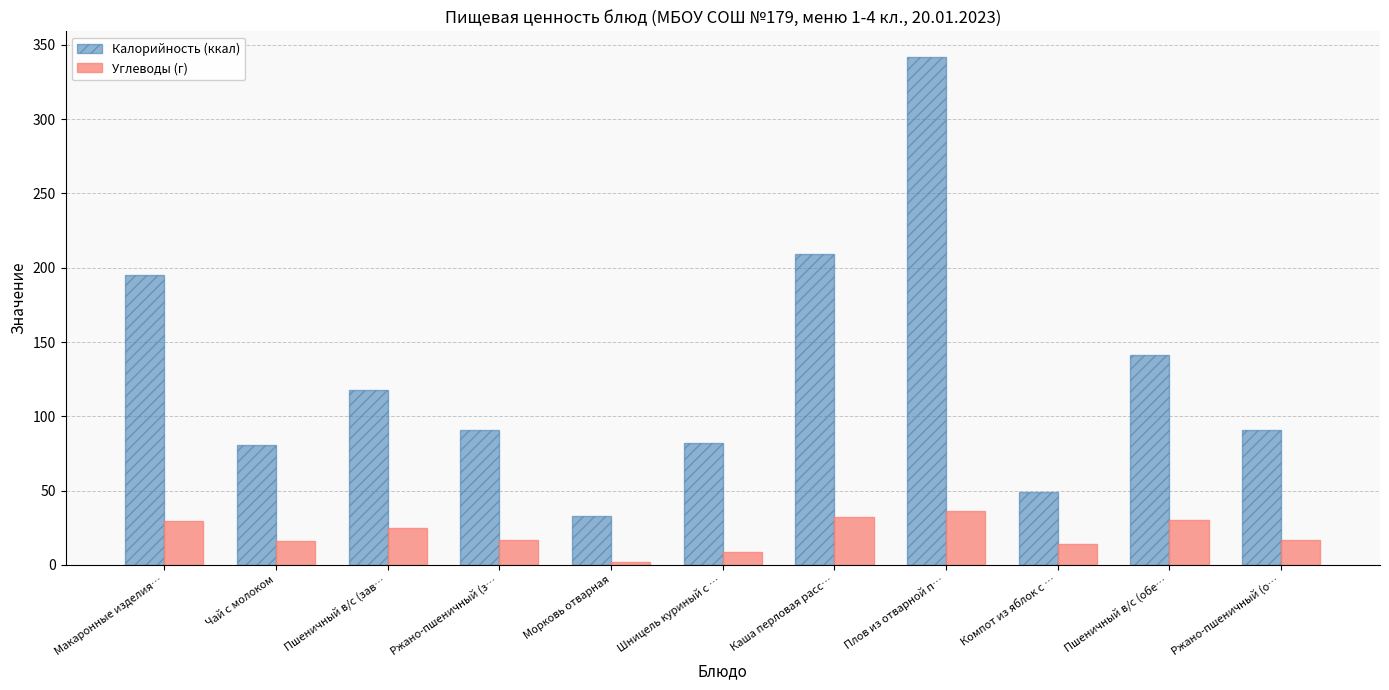

At which label does Углеводы (г) first exceed 17?

Макаронные изделия…